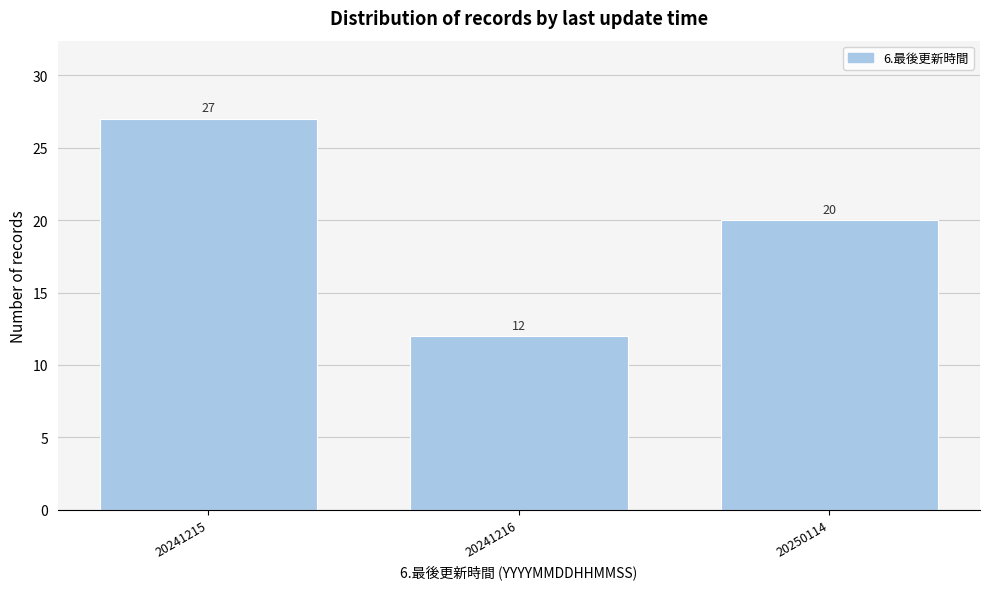

Reading left to right, extract all data points from this chart.

20241215=27	20241216=12	20250114=20